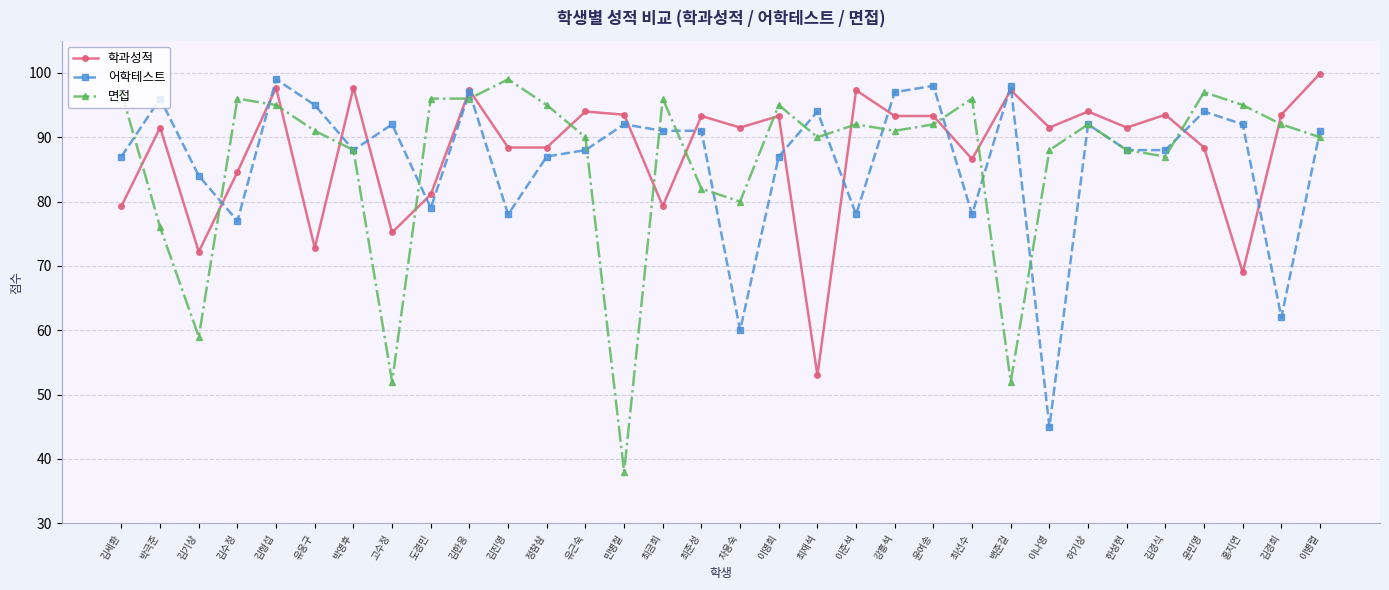

What value does the 어학테스트 series have at 민병철?

92.0